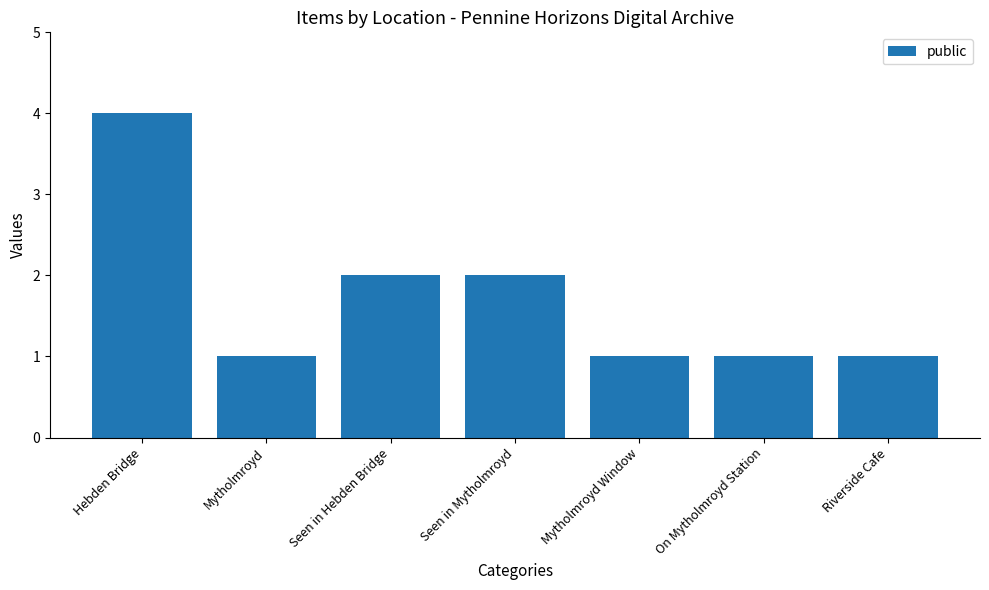

What is the value of the 7th bar from the left?

1